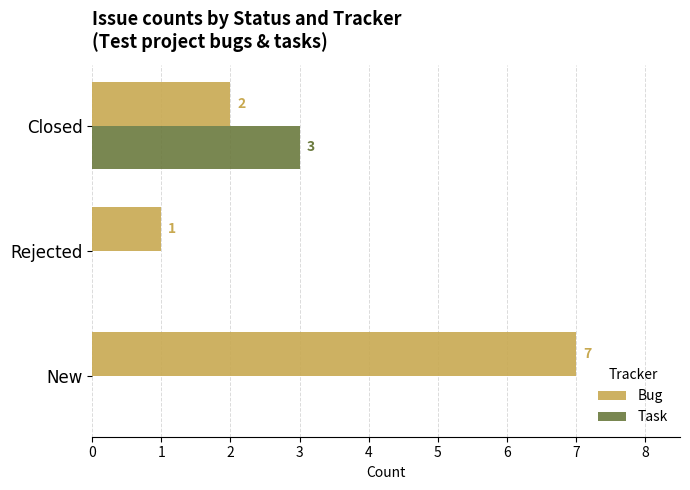

Which series changed the most between Rejected and Closed?

Task